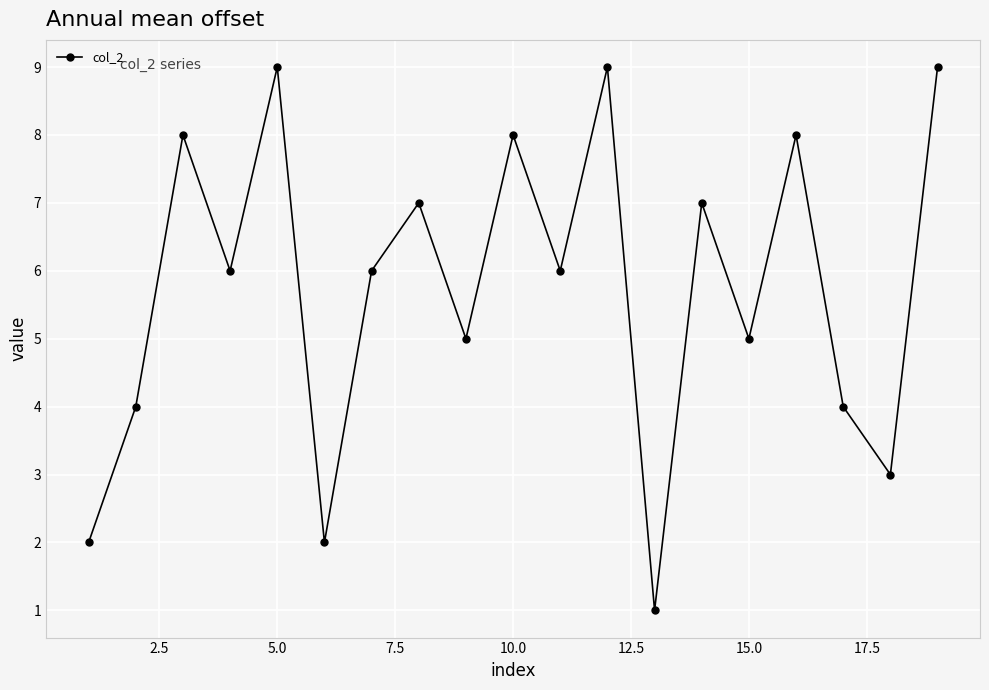

Reading left to right, list all the values displayed in this chart.

2	4	8	6	9	2	6	7	5	8	6	9	1	7	5	8	4	3	9